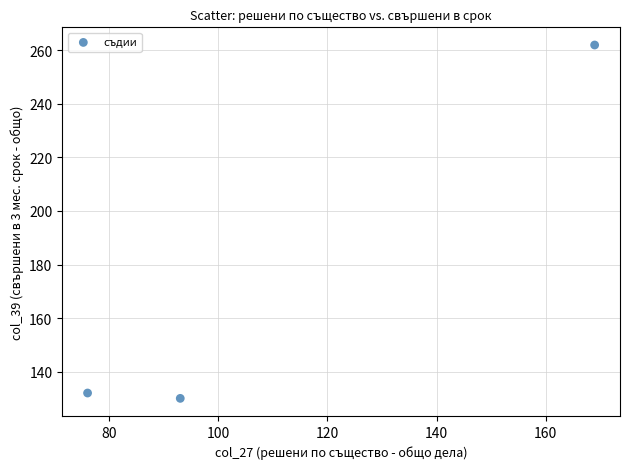

What is the average X value?

113